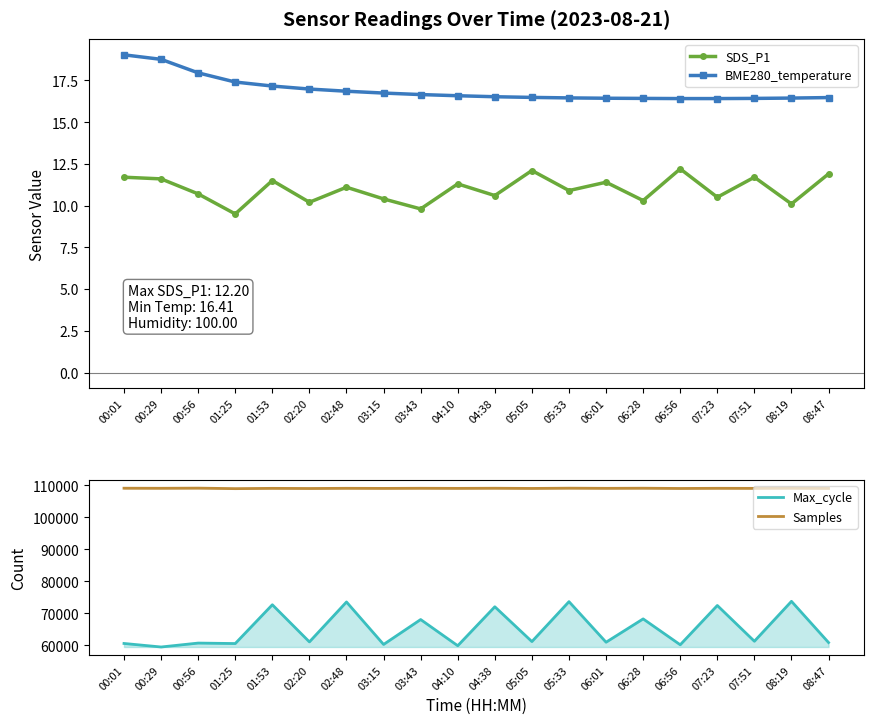

How many data points in Max_cycle are above 61100?

9